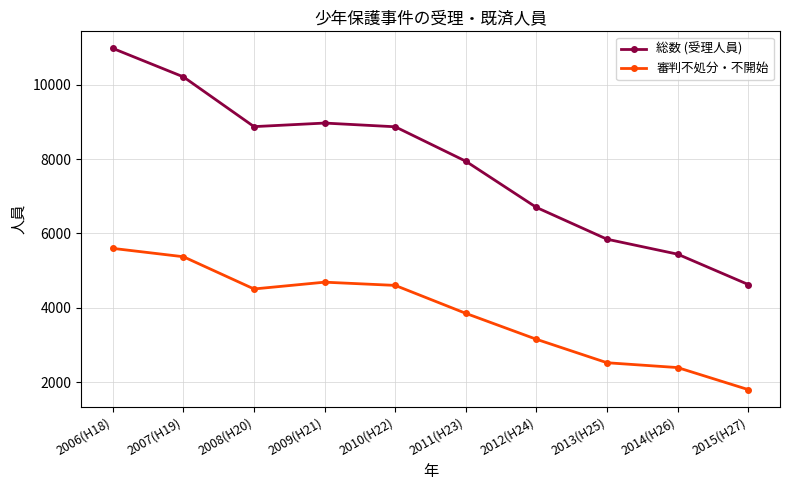

What is the value of the 総数 (受理人員) point at the 1st from the left?

10985